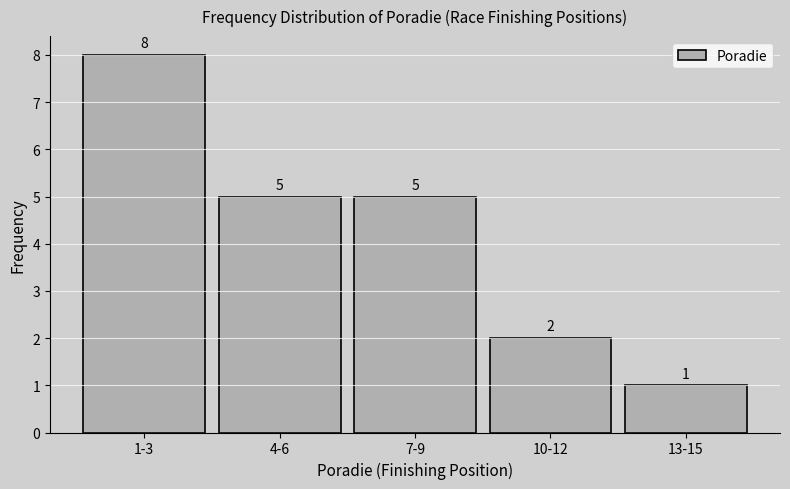

Reading left to right, transcribe all the data shown in this chart.

1-3=8	4-6=5	7-9=5	10-12=2	13-15=1